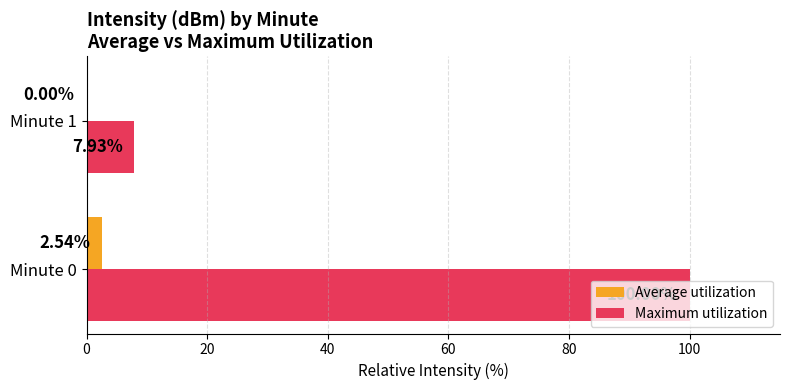

Which series has the largest total across all categories?

Maximum utilization